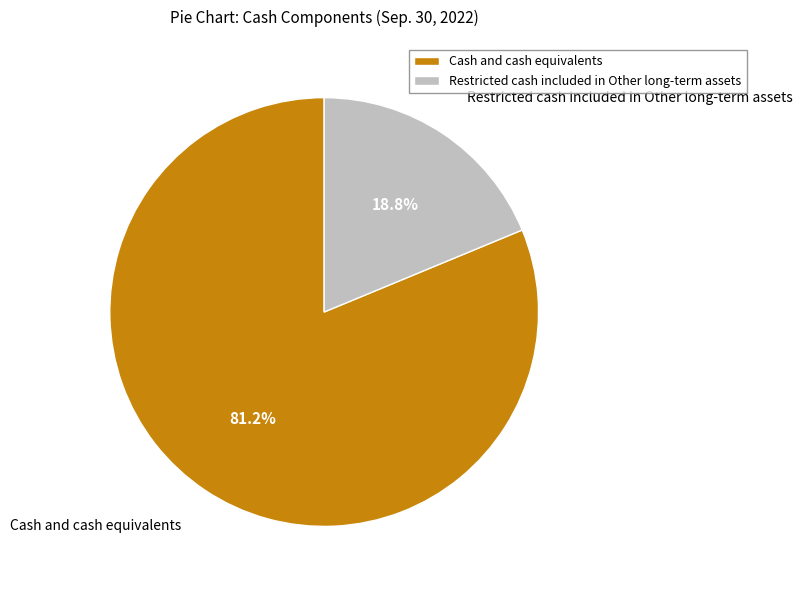

Does any single category account for the majority?

Yes